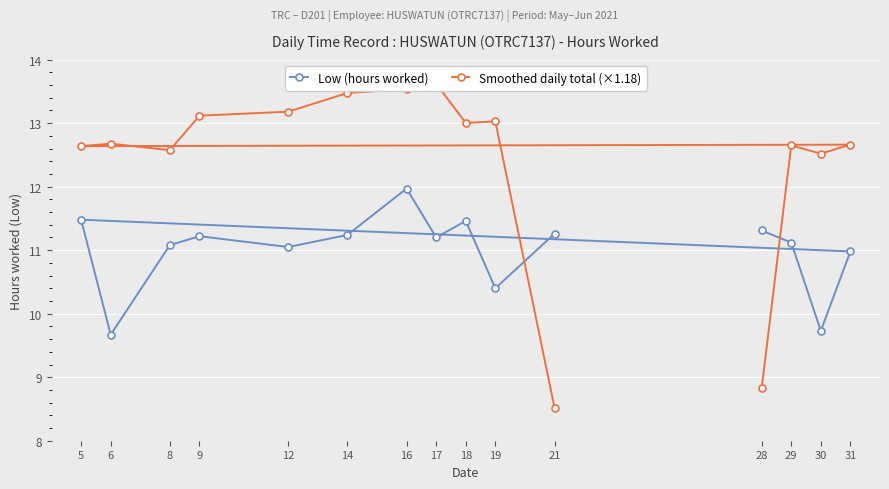

True or false: Low (hours worked) has a value of 17.9 at 28.

False